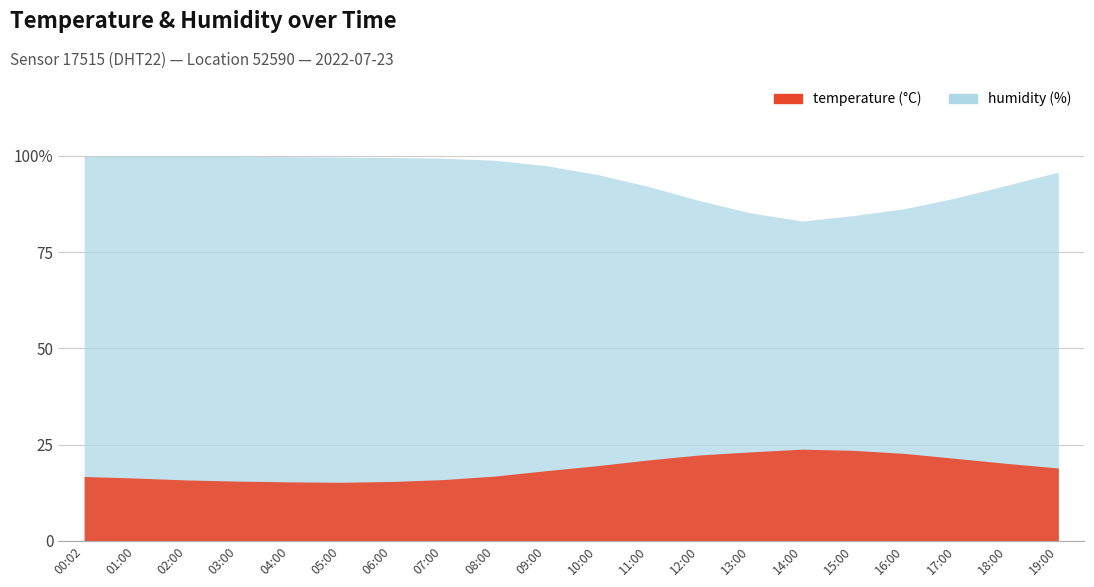

Where does the temperature series first go above 18?

09:00